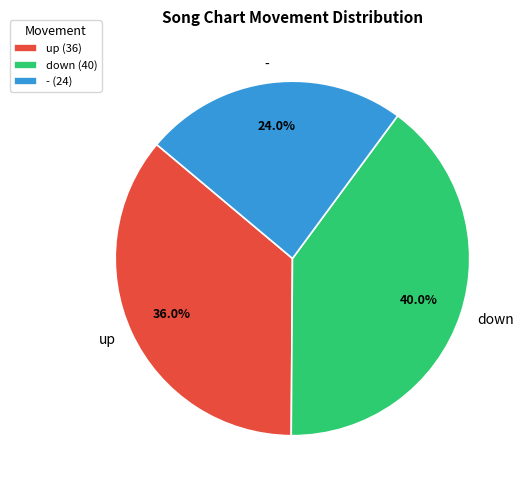

How many slices are in this pie chart?

3